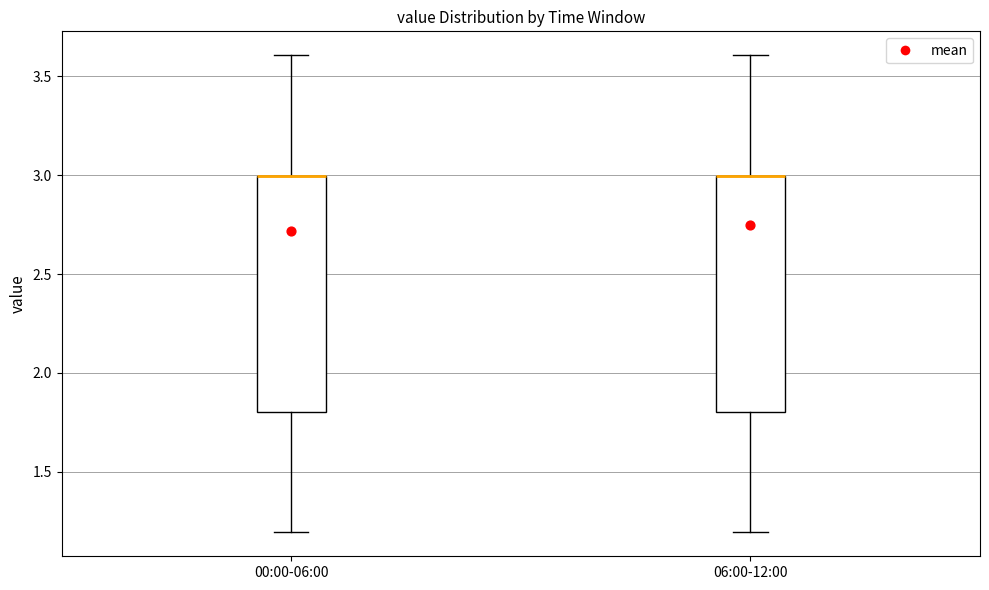

Where is the lower edge of the box for 00:00-06:00 on the y-axis? The values are not printed on the chart, so give them approximately, as read against the axis.

1.8